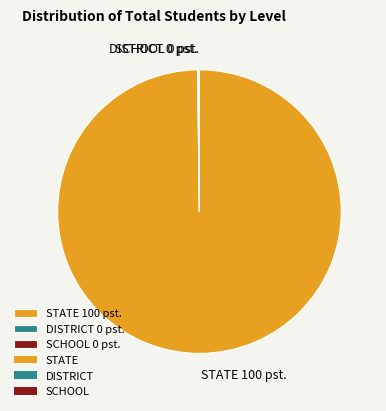

Which category has the biggest portion of the pie?

STATE